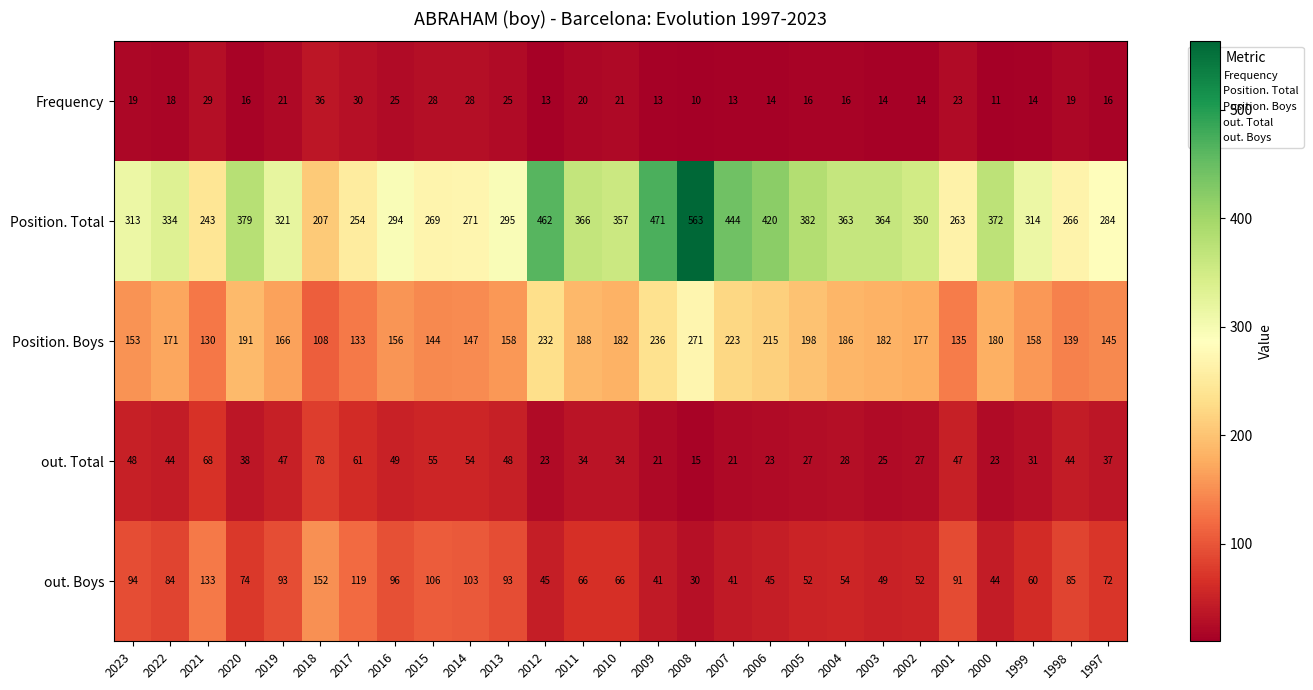

Count the number of categories in the chart.

27